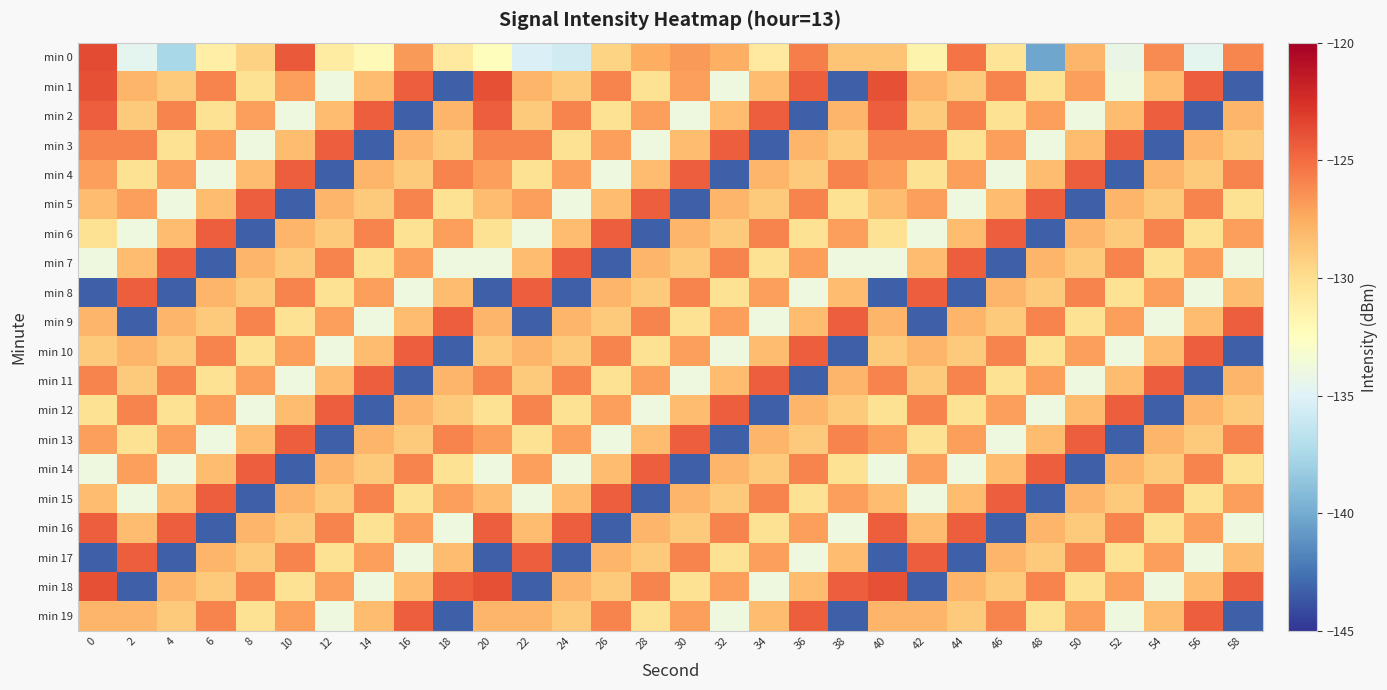

At how many categories does at least one series exceed -131?

30